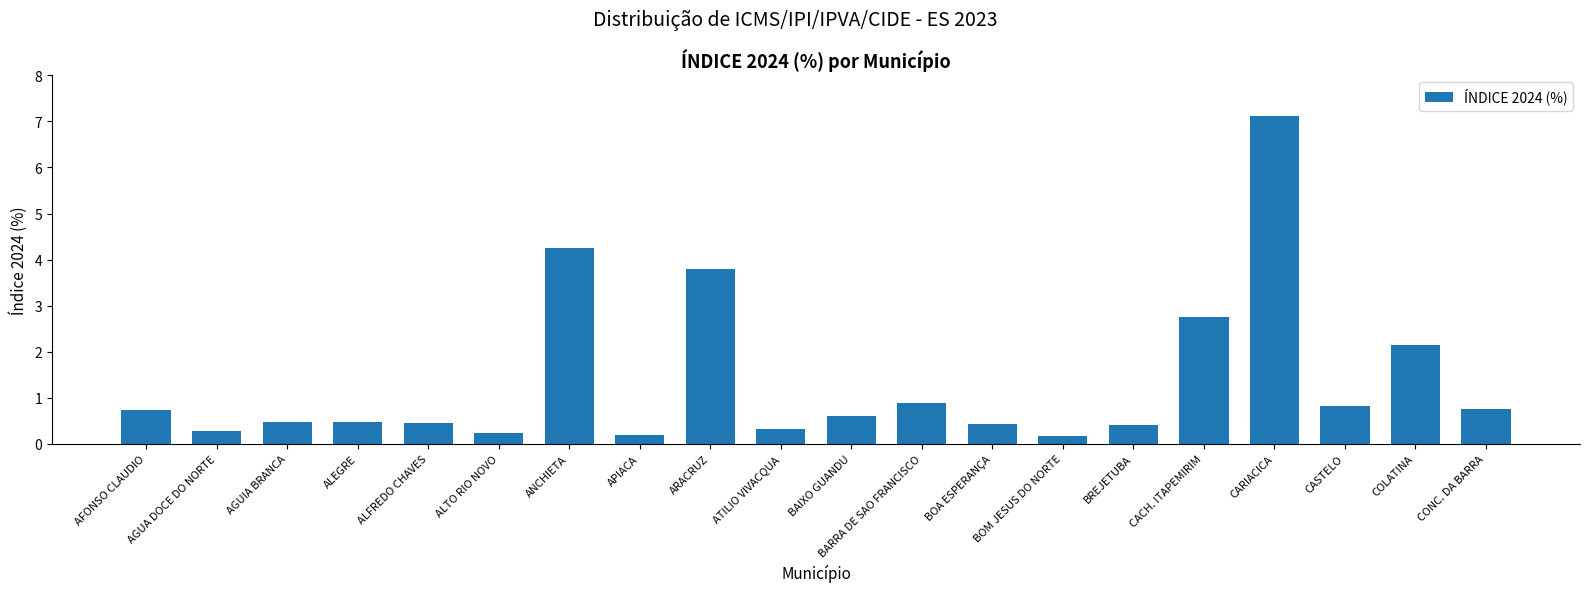

What is the difference between the maximum and second lowest values?

6.9